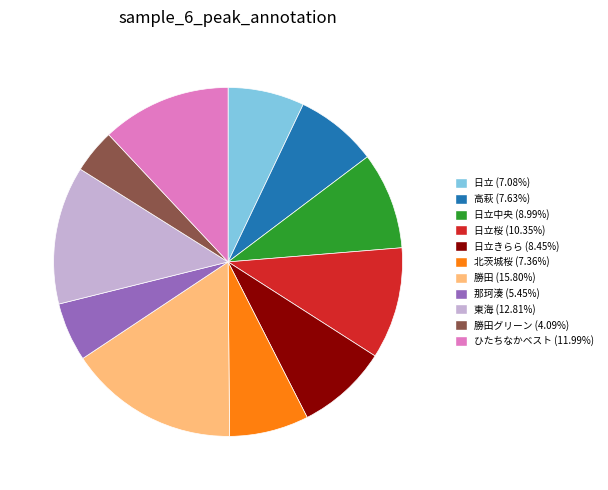

Does 東海 (12.81%) account for over 50% of the chart?

No